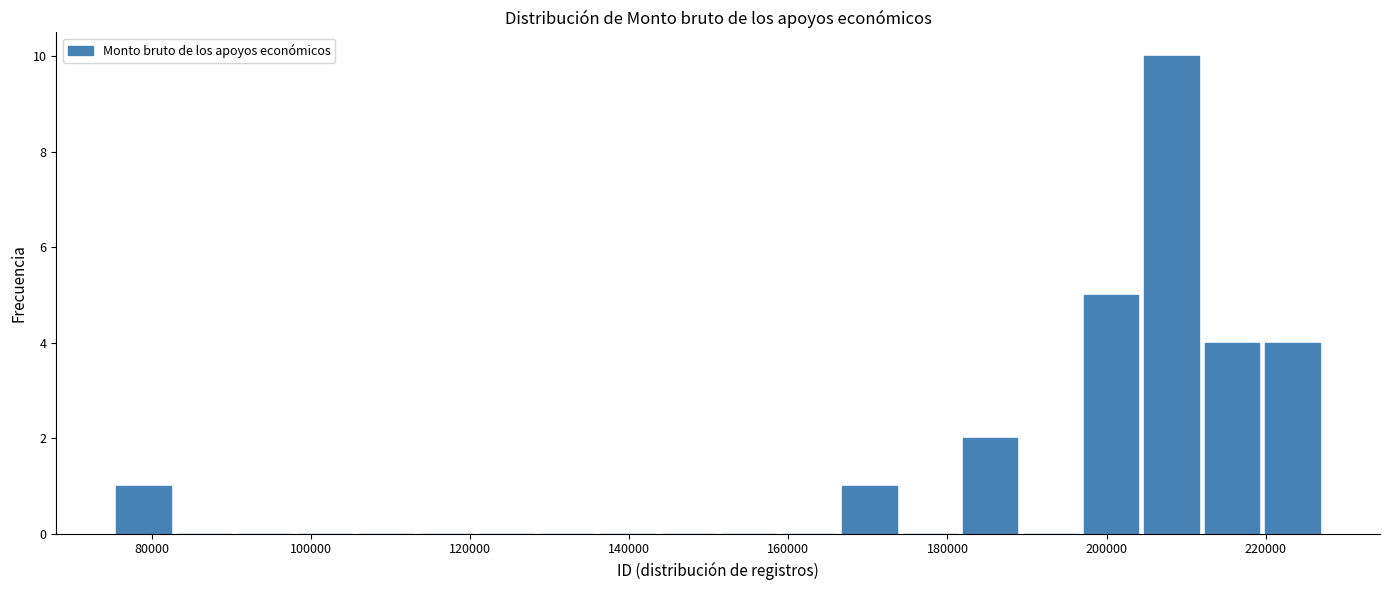

Around what value on the x-axis is the tallest bar? Give the approximate position of its centre, as read against the axis.

208000